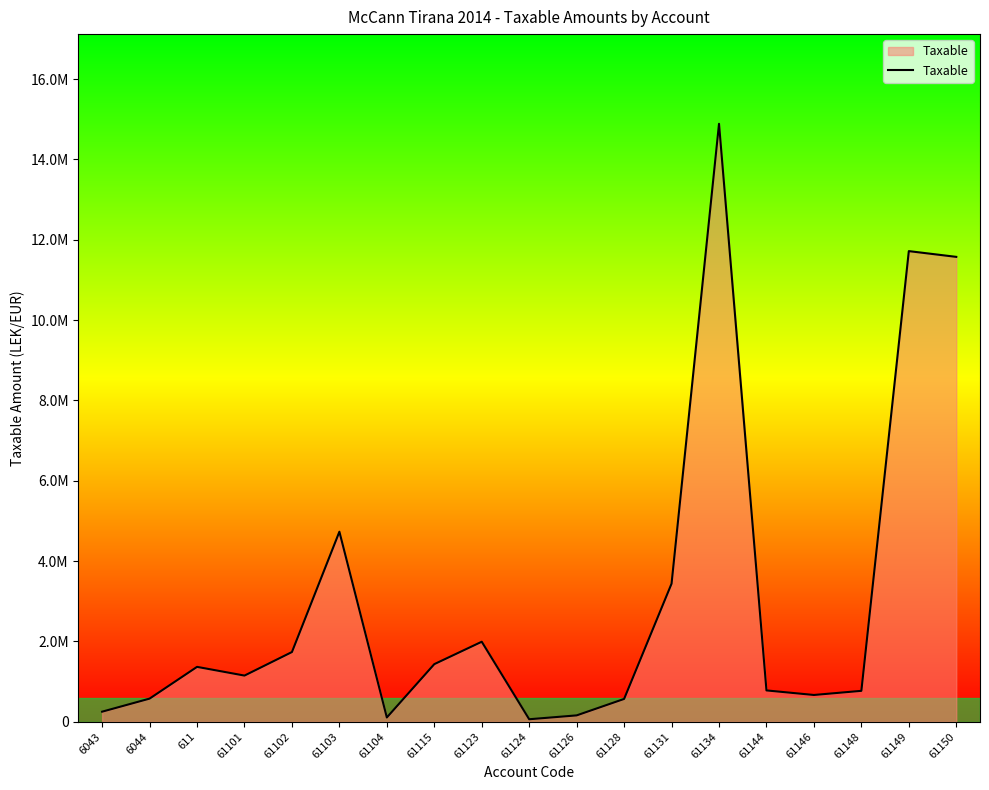

Does the chart display data point markers on the line(s)?

No